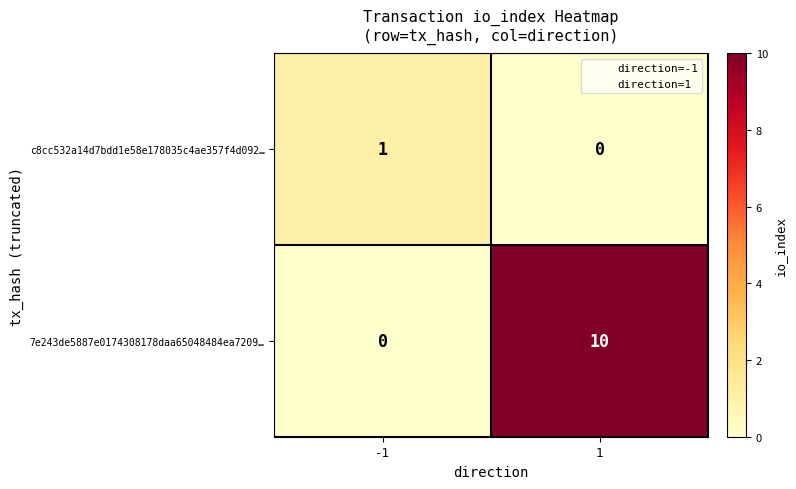

Reading right to left, transcribe all the data shown in this chart.

c8cc532a14d7bdd1e58e178035c4ae357f4d092…: 1=0	-1=1
7e243de5887e0174308178daa65048484ea7209…: 1=10	-1=0